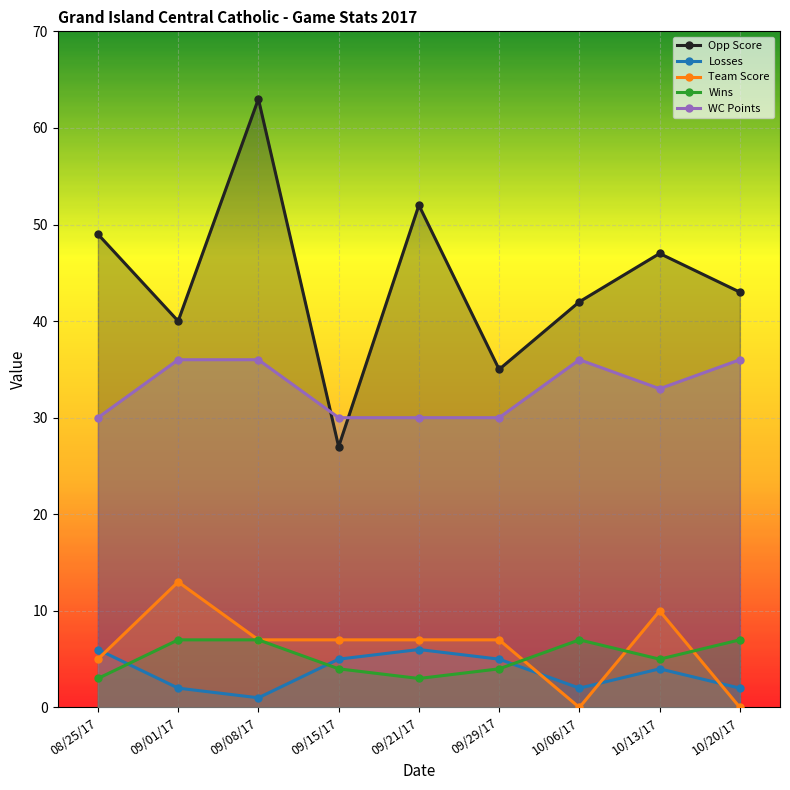

Which series has the largest range (max minus min)?

Opp Score